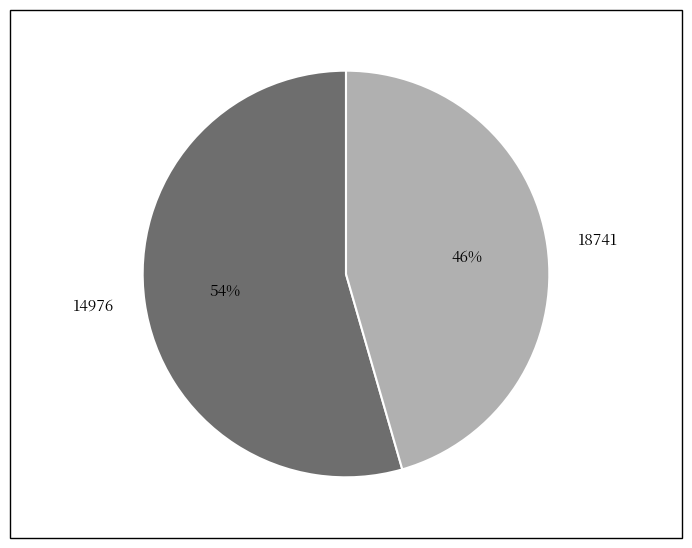

The 18741 slice represents 59% of the pie. True or false?

False